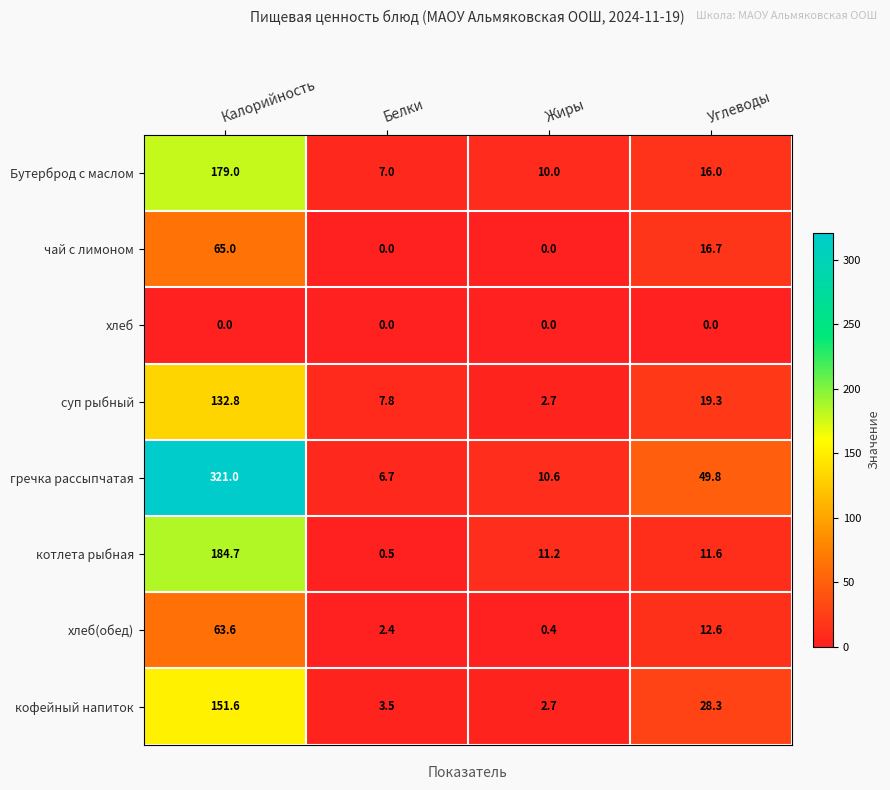

Which category has the highest value in the котлета рыбная series?

Калорийность